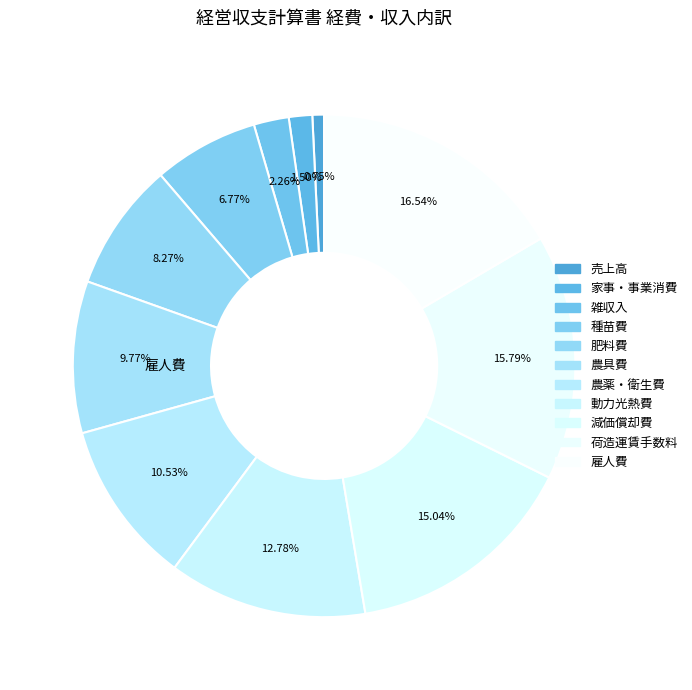

Does any single category account for the majority?

No